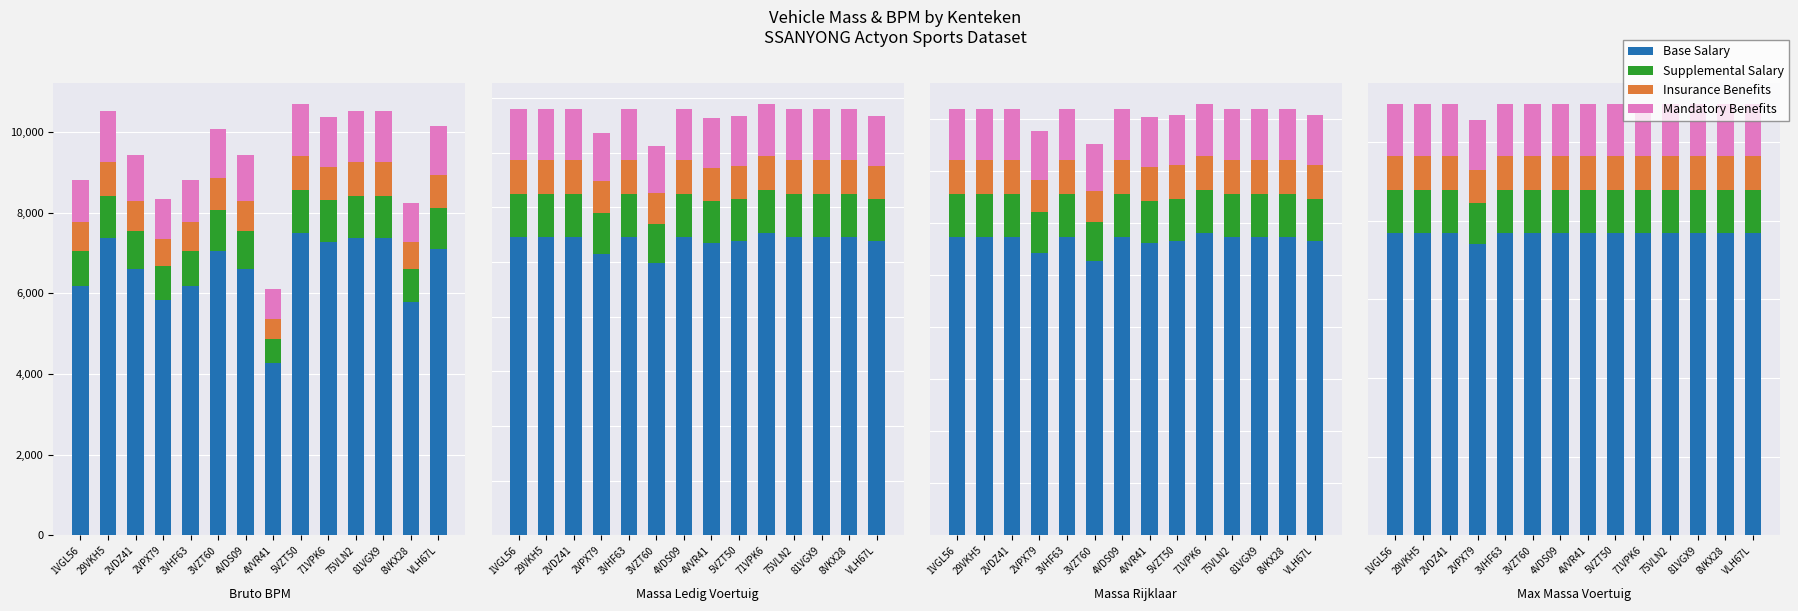

List the series in order of their peak value, highest first.

Base Salary, Mandatory Benefits, Supplemental Salary, Insurance Benefits